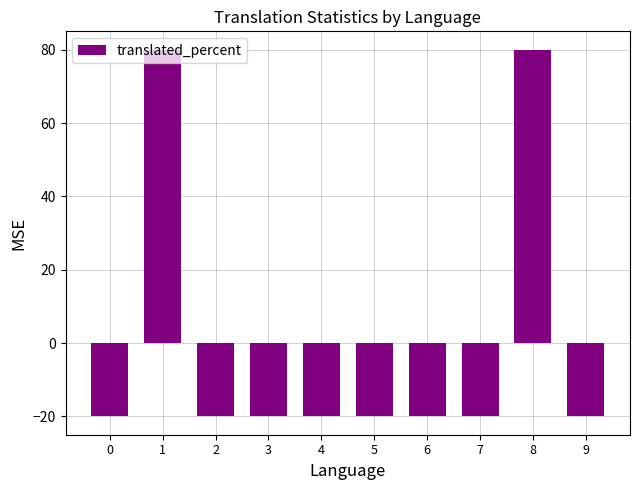

True or false: the data shows -30 at 6.

False